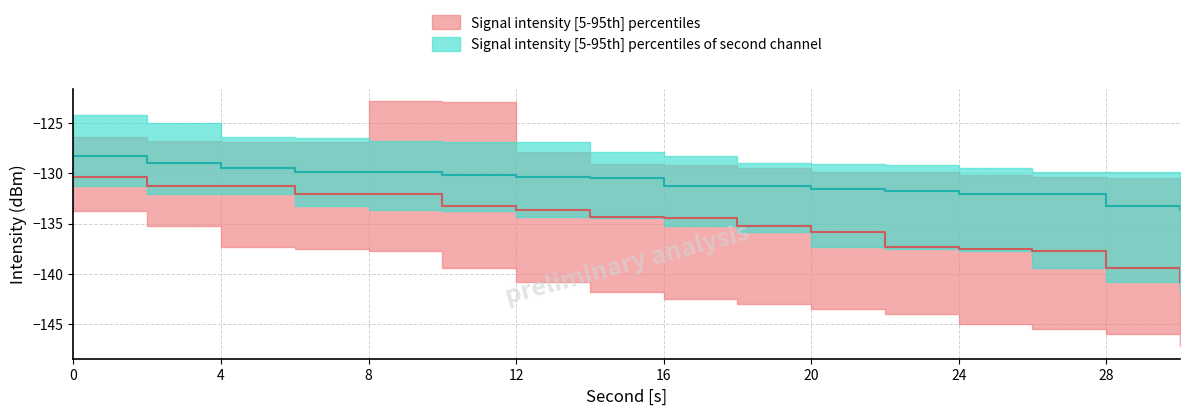

Reading left to right, what are all the values shown in this chart?

intensity_upper: 0=-126.4	2=-126.8	4=-126.9	6=-126.9	8=-122.8	10=-122.9	12=-127.9	14=-129.1	16=-129.2	18=-129.5	20=-129.9	22=-129.9	24=-130.2	26=-130.4	28=-130.5	30=-131.2
intensity_median: 0=-130.4	2=-131.2	4=-131.3	6=-132.1	8=-132.1	10=-133.2	12=-133.7	14=-134.3	16=-134.5	18=-135.3	20=-135.8	22=-137.3	24=-137.5	26=-137.7	28=-139.4	30=-140.8
intensity_lower: 0=-133.8	2=-135.3	4=-137.3	6=-137.5	8=-137.7	10=-139.4	12=-140.8	14=-141.8	16=-142.5	18=-143.0	20=-143.5	22=-144.0	24=-145.0	26=-145.5	28=-146.0	30=-147.2
intensity2_upper: 0=-124.3	2=-125.0	4=-126.4	6=-126.5	8=-126.8	10=-126.9	12=-126.9	14=-127.8	16=-128.3	18=-129.0	20=-129.1	22=-129.2	24=-129.5	26=-129.9	28=-129.9	30=-130.2
intensity2_median: 0=-128.3	2=-129.0	4=-129.5	6=-129.9	8=-129.9	10=-130.2	12=-130.4	14=-130.5	16=-131.2	18=-131.3	20=-131.5	22=-131.8	24=-132.1	26=-132.1	28=-133.2	30=-133.7
intensity2_lower: 0=-131.2	2=-132.1	4=-132.1	6=-133.2	8=-133.7	10=-133.8	12=-134.3	14=-134.5	16=-135.3	18=-135.8	20=-137.3	22=-137.5	24=-137.7	26=-139.4	28=-140.8	30=-141.8